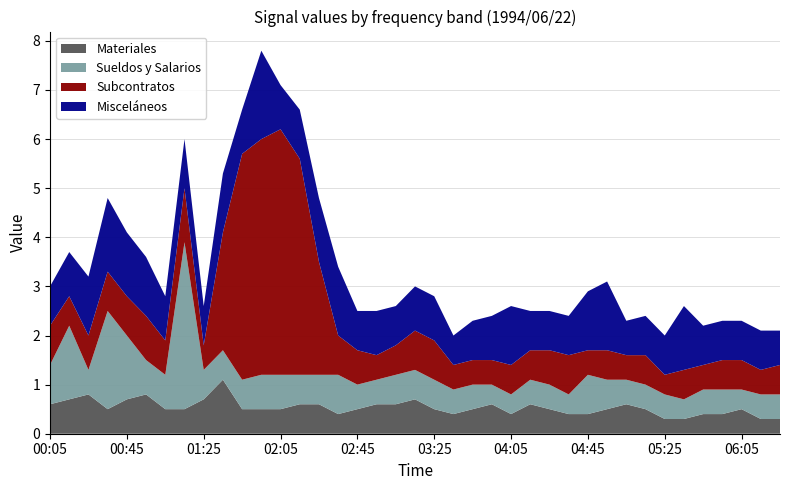

What is the total value across all series at 00:45?

4.1